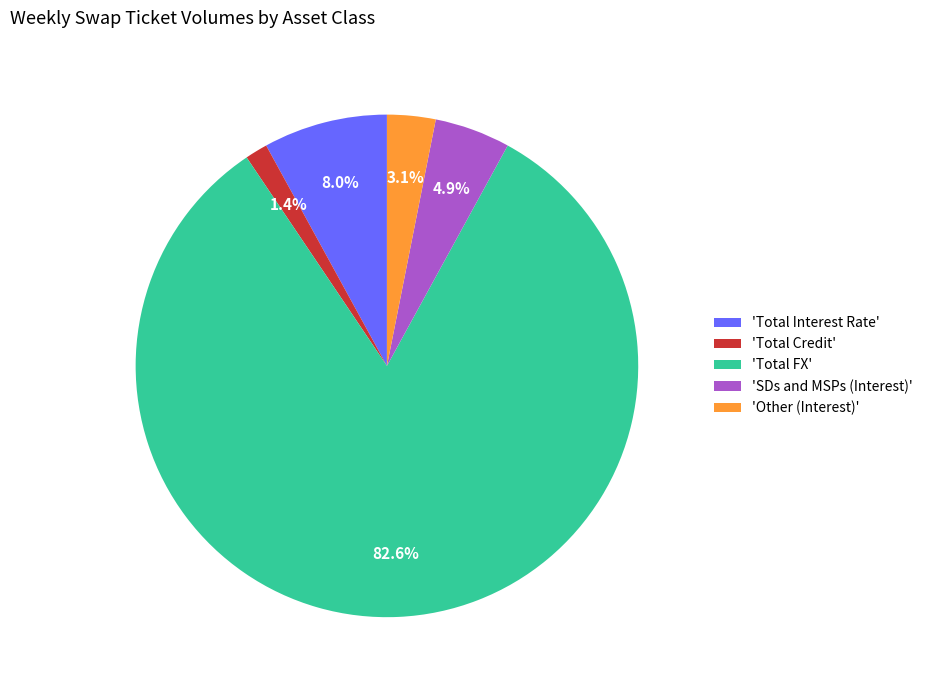

Is the sum of 'SDs and MSPs (Interest)' and 'Total FX' greater than half?

Yes